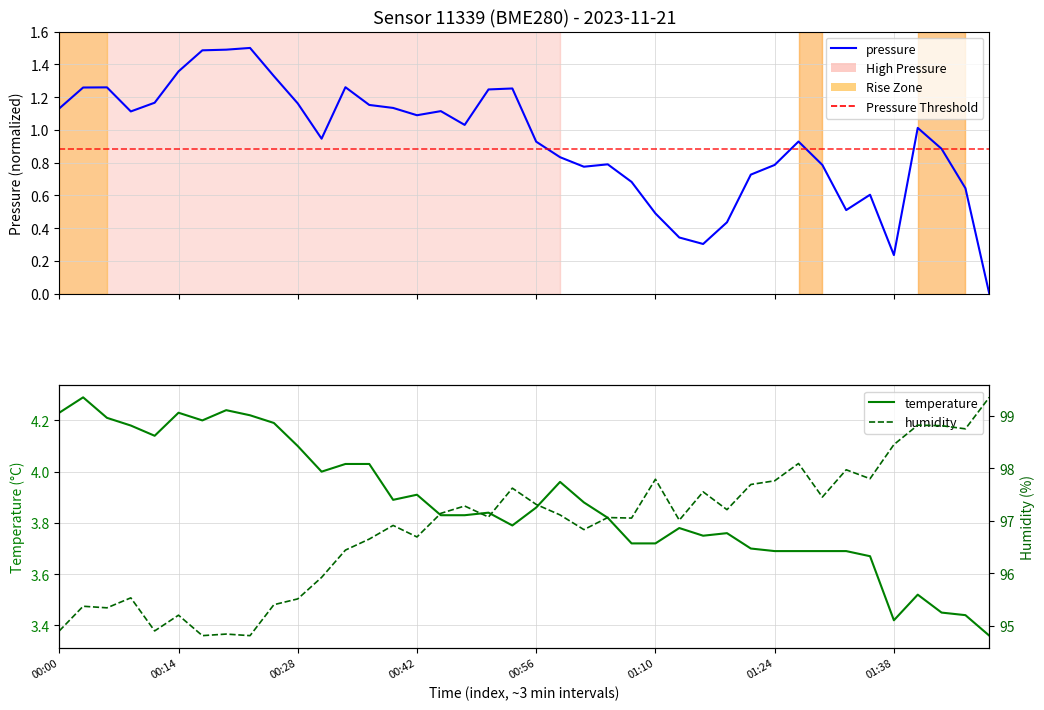

What is the total value across all series at 18?

102.2